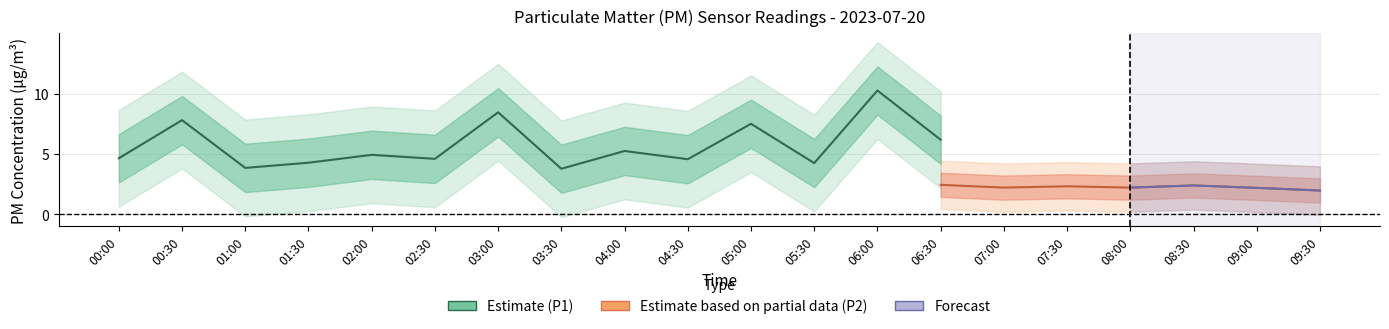

What is the sum of the P1 values at 06:30 and 06:00?

16.4